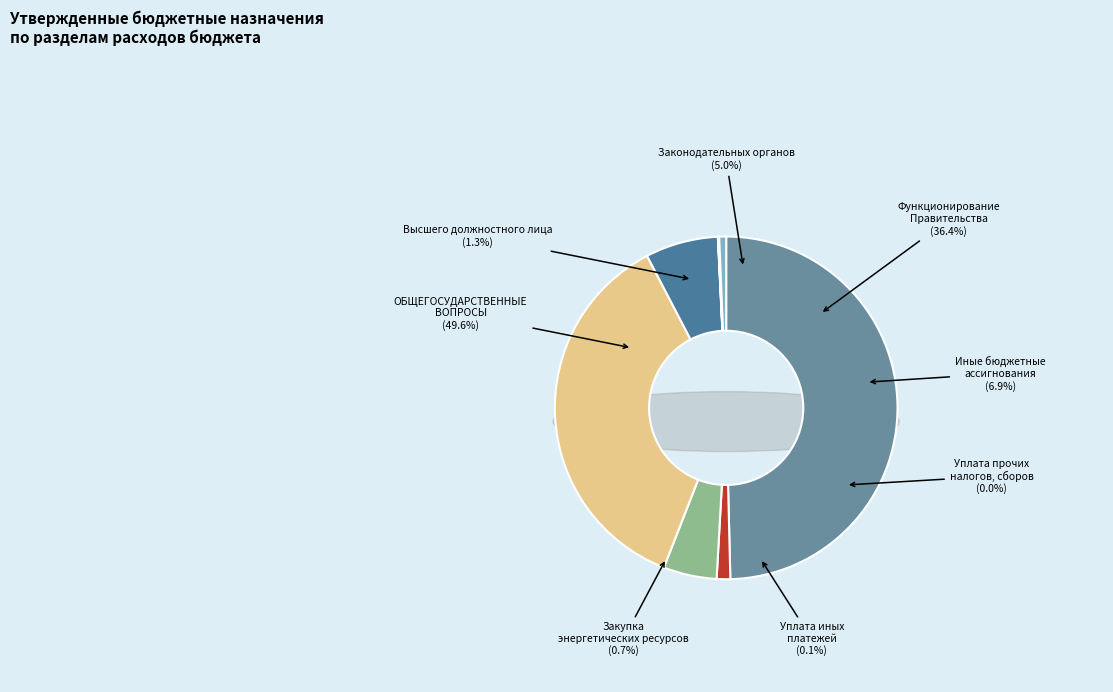

Combined, do Иные бюджетные ассигнования and ОБЩЕГОСУДАРСТВЕННЫЕ ВОПРОСЫ account for over 50%?

Yes